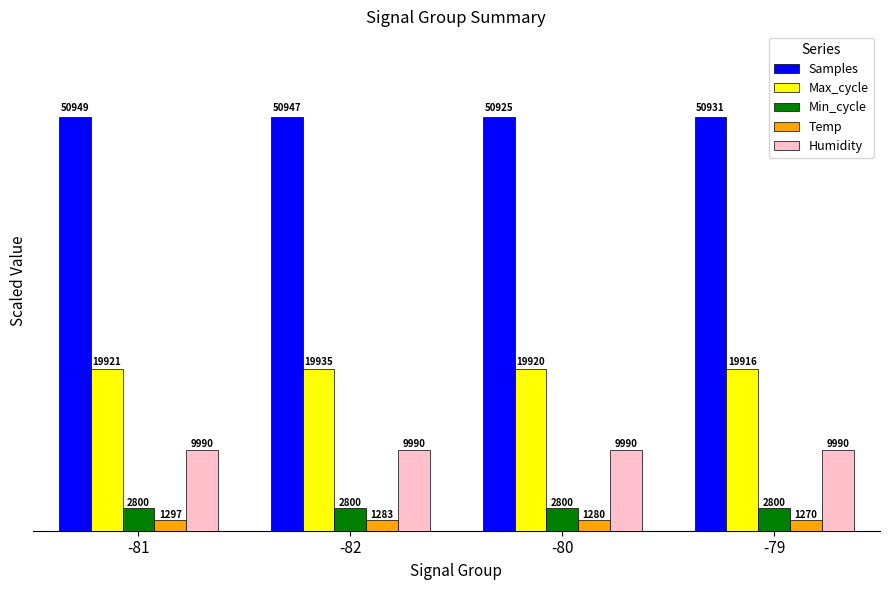

What is the maximum value shown in the chart?

50948.9